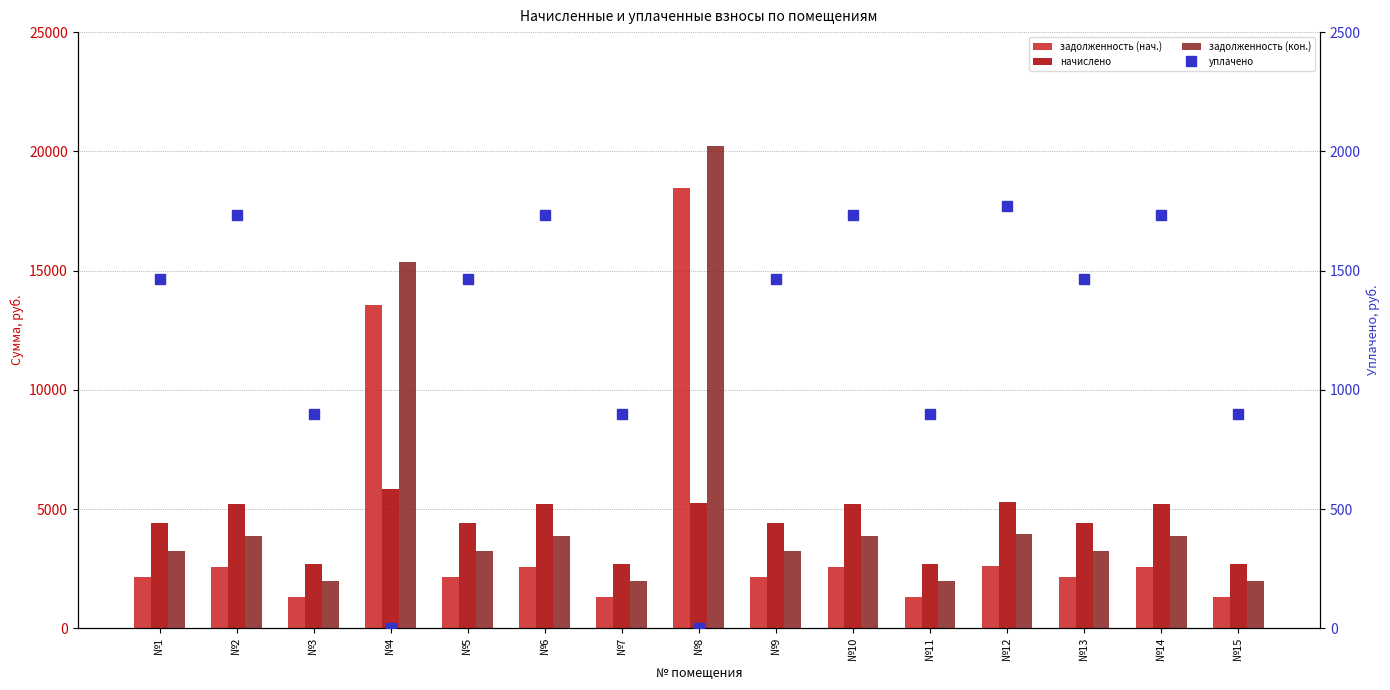

Reading right to left, what are all the values shown in this chart?

задолженность (нач.): 1323.5	2550.9	2157.8	2607.7	1323.5	2550.9	2157.8	18453.5	1323.5	2550.9	2157.8	13575.9	1323.5	2550.9	2157.8
начислено: 2694.2	5192.9	4392.6	5308.6	2694.2	5192.9	4392.6	5255.2	2694.2	5192.9	4392.6	5833.2	2694.2	5192.9	4392.6
задолженность (кон.): 1997.0	3849.1	3255.9	3934.8	1997.0	3849.1	3255.9	20212.6	1997.0	3849.1	3255.9	15374.5	1997.0	3849.1	3255.9
уплачено: 898.1	1731.0	1464.2	1769.5	898.1	1731.0	1464.2	0.0	898.1	1731.0	1464.2	0.0	898.1	1731.0	1464.2